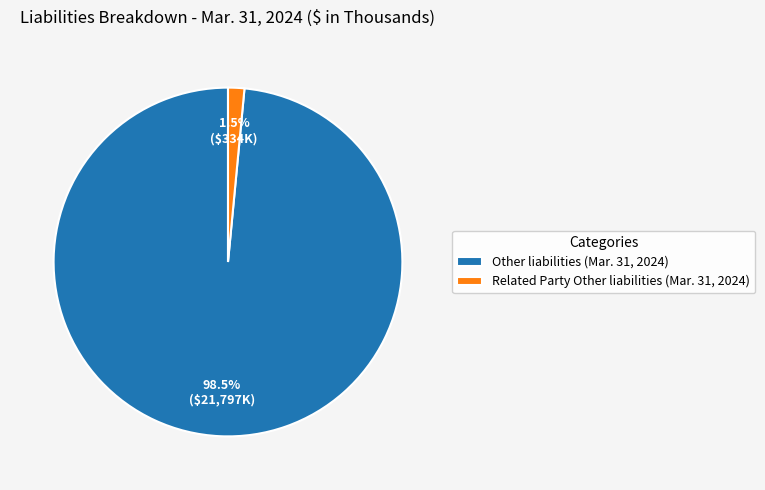

Which slice represents more than half of the pie?

Other liabilities (Mar. 31, 2024)